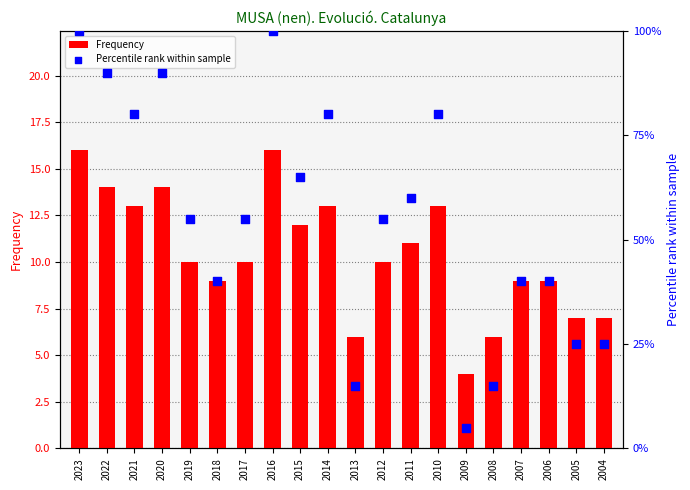

What is the total value across all series at 2011?

71.0